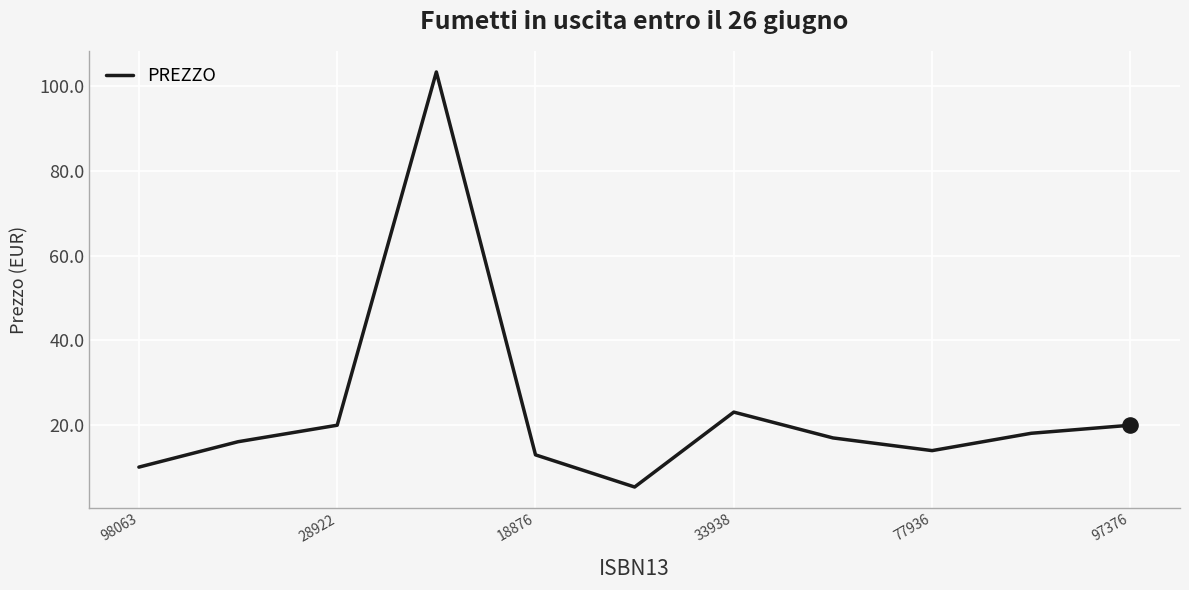

What is the maximum value shown in the chart?

103.4